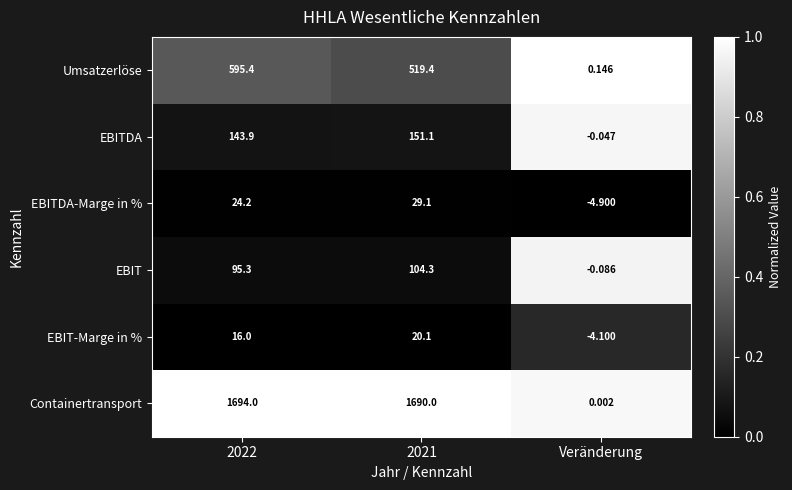

At 2022, list the series in order from largest to smallest.

Containertransport, Umsatzerlöse, EBITDA, EBIT, EBITDA-Marge in %, EBIT-Marge in %